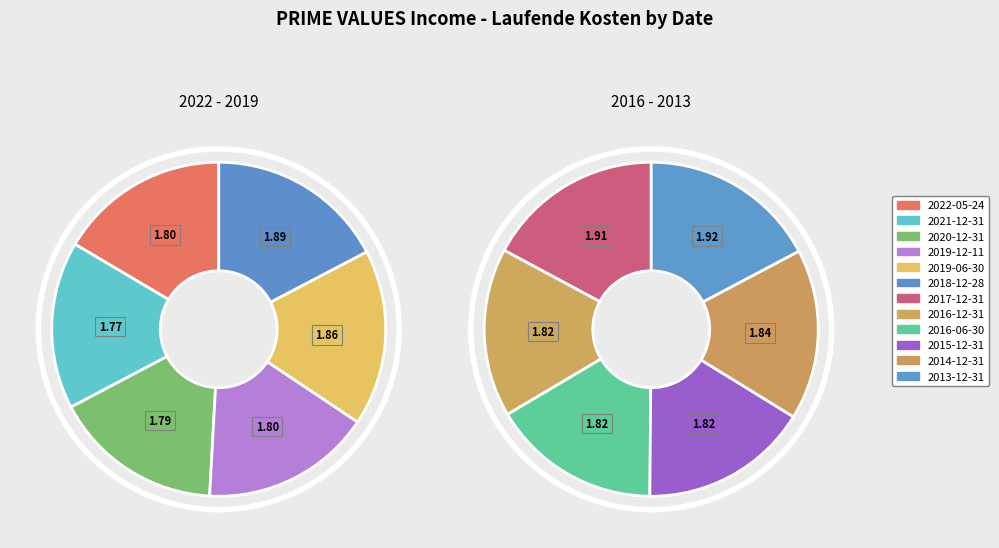

To the nearest percent, what percentage of the pie is 2021-12-31?

8%